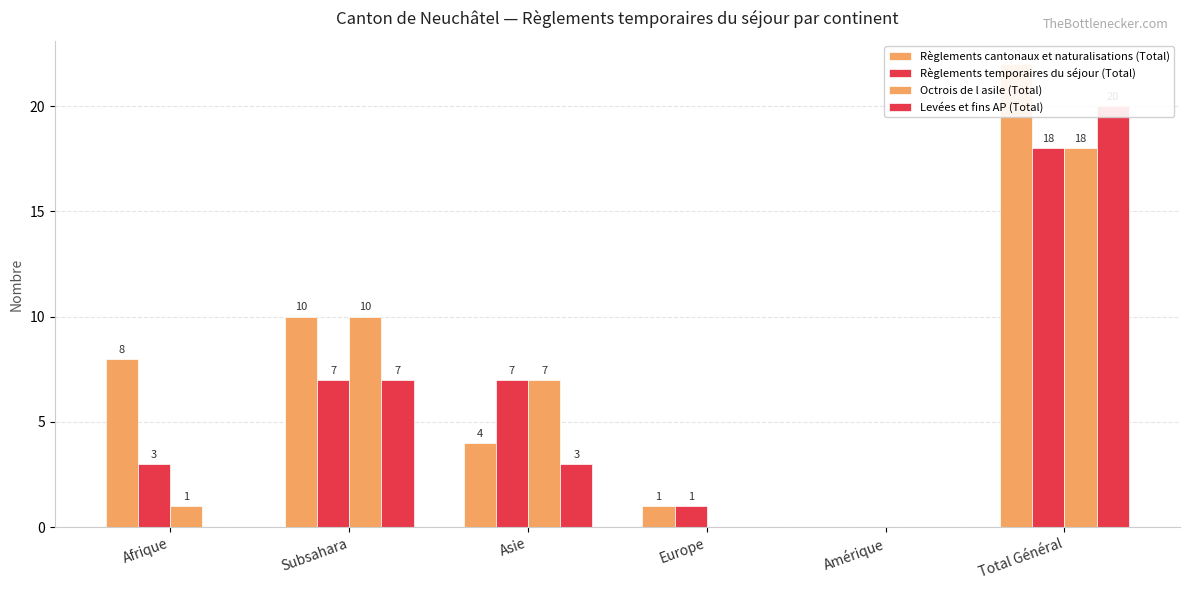

What is the value of the Règlements cantonaux et naturalisations (Total) bar at the 4th from the left?

1